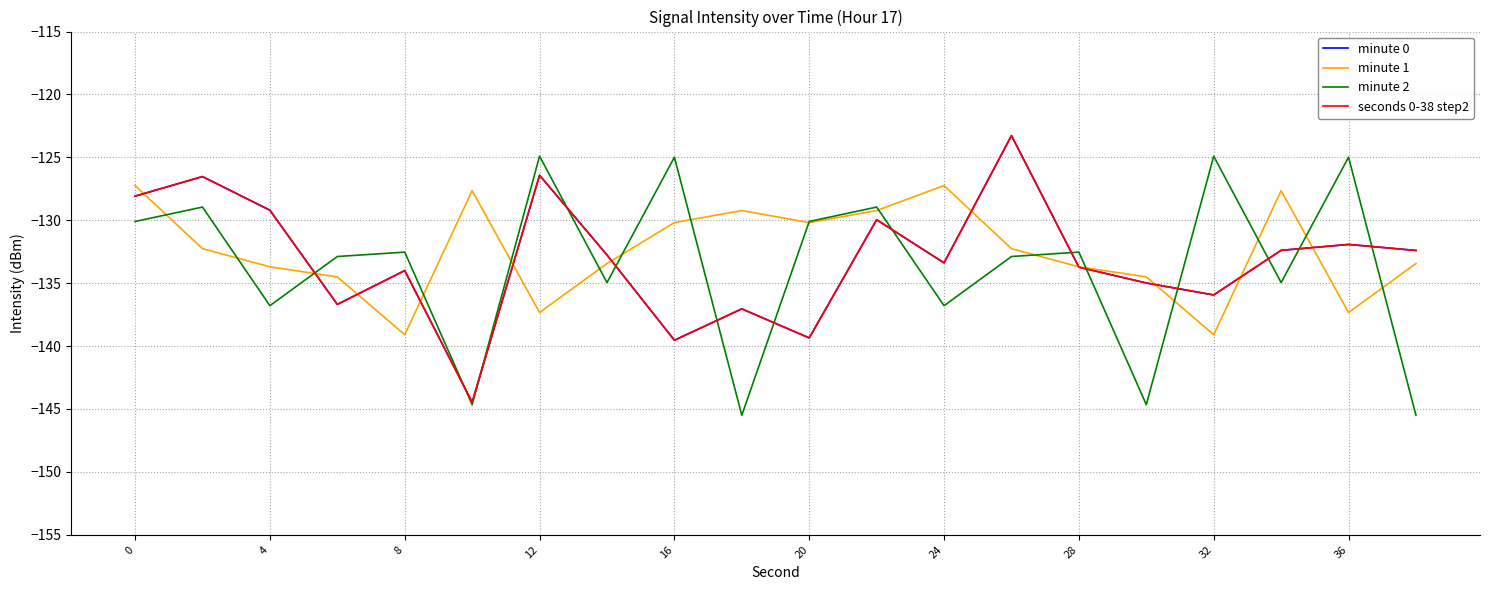

Is this an area chart (filled region under the line)?

No